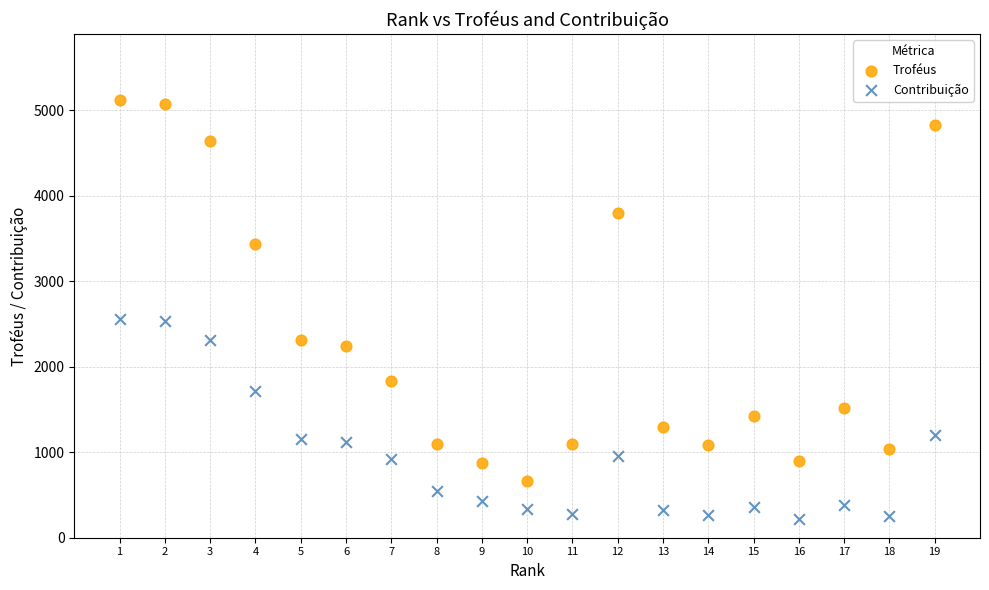

Across all data points, what is the range of Y values (max minus min)?

4900